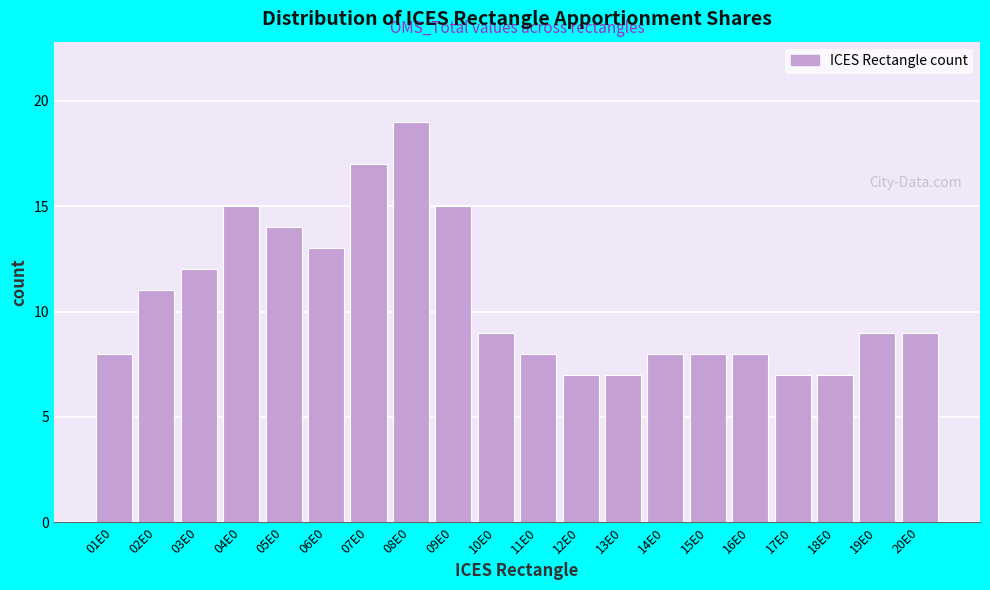

Reading right to left, transcribe all the data shown in this chart.

20E0=9	19E0=9	18E0=7	17E0=7	16E0=8	15E0=8	14E0=8	13E0=7	12E0=7	11E0=8	10E0=9	09E0=15	08E0=19	07E0=17	06E0=13	05E0=14	04E0=15	03E0=12	02E0=11	01E0=8